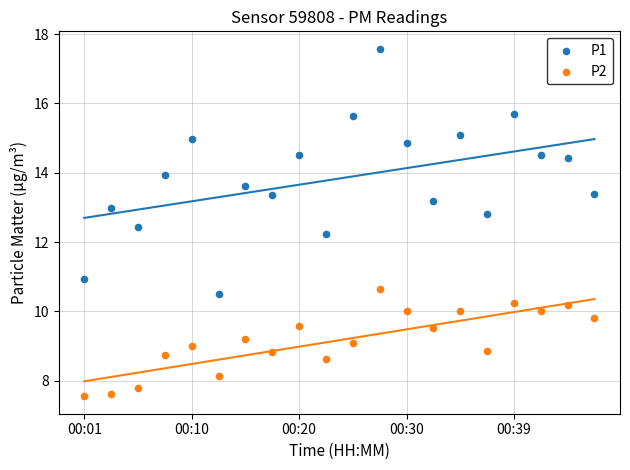

Which series has the largest Y range (max minus min)?

P1